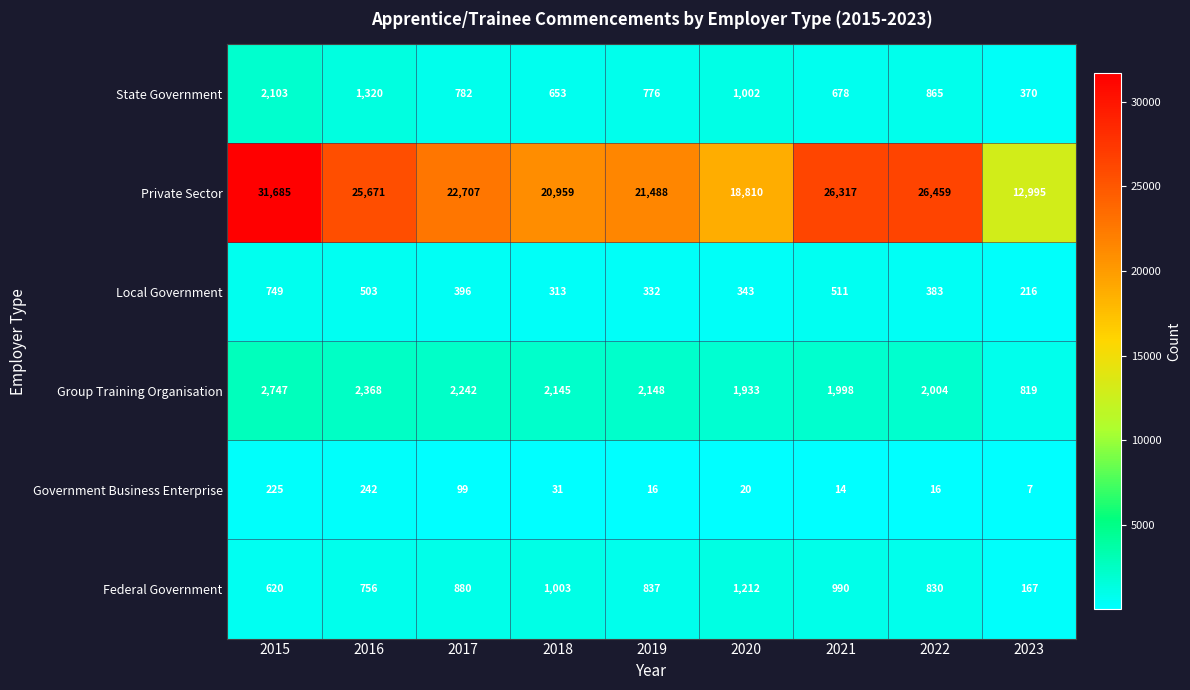

What is the difference between the highest and lowest values at 2020?

18790